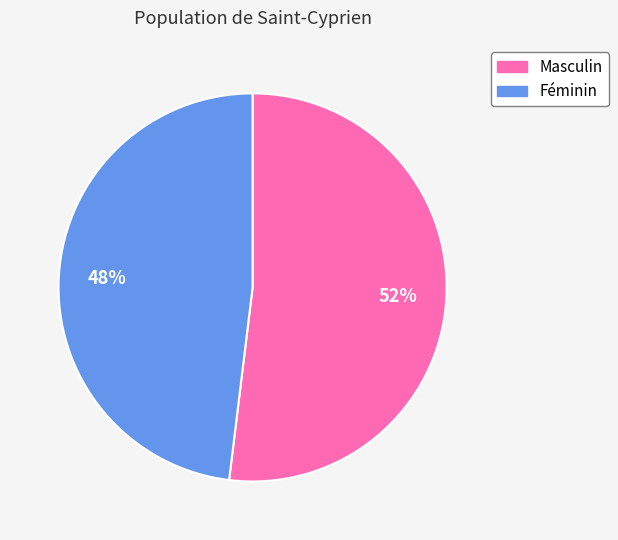

Do Masculin and Féminin together represent more than half of the pie?

Yes